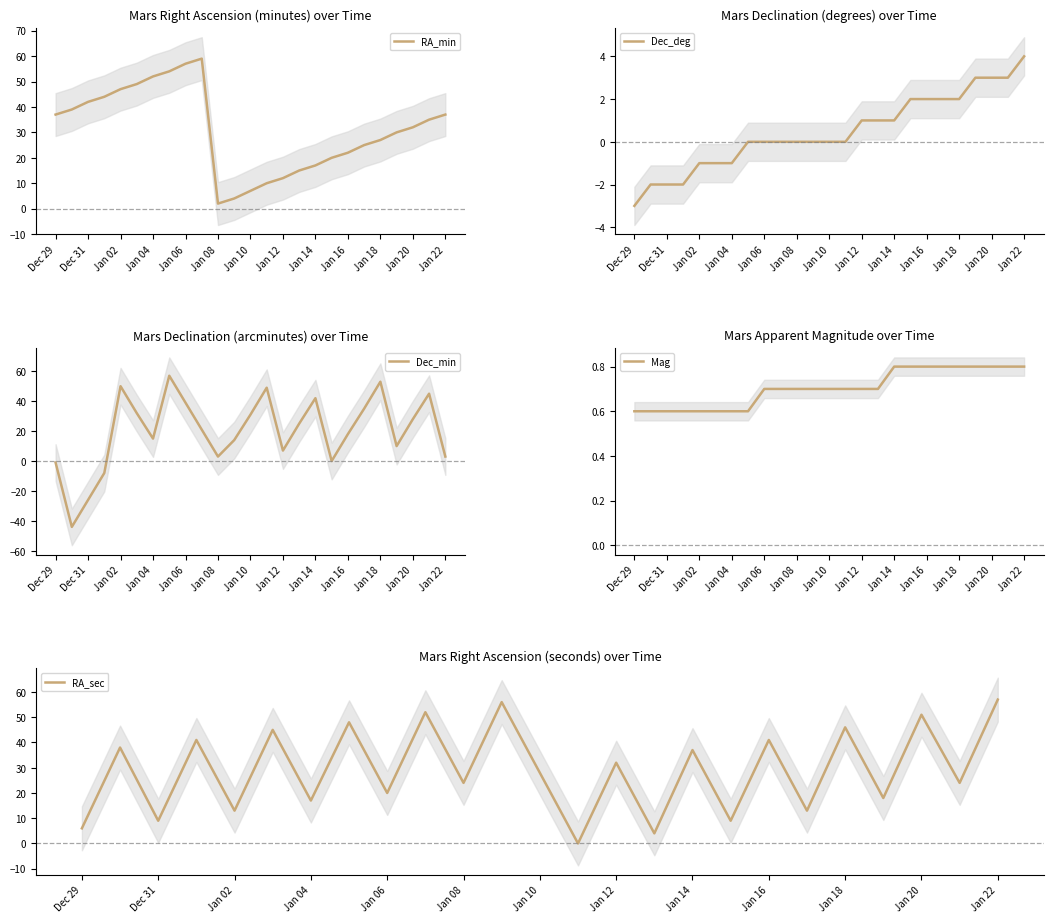

True or false: RA_min has a value of 17 at Jan 14.

True